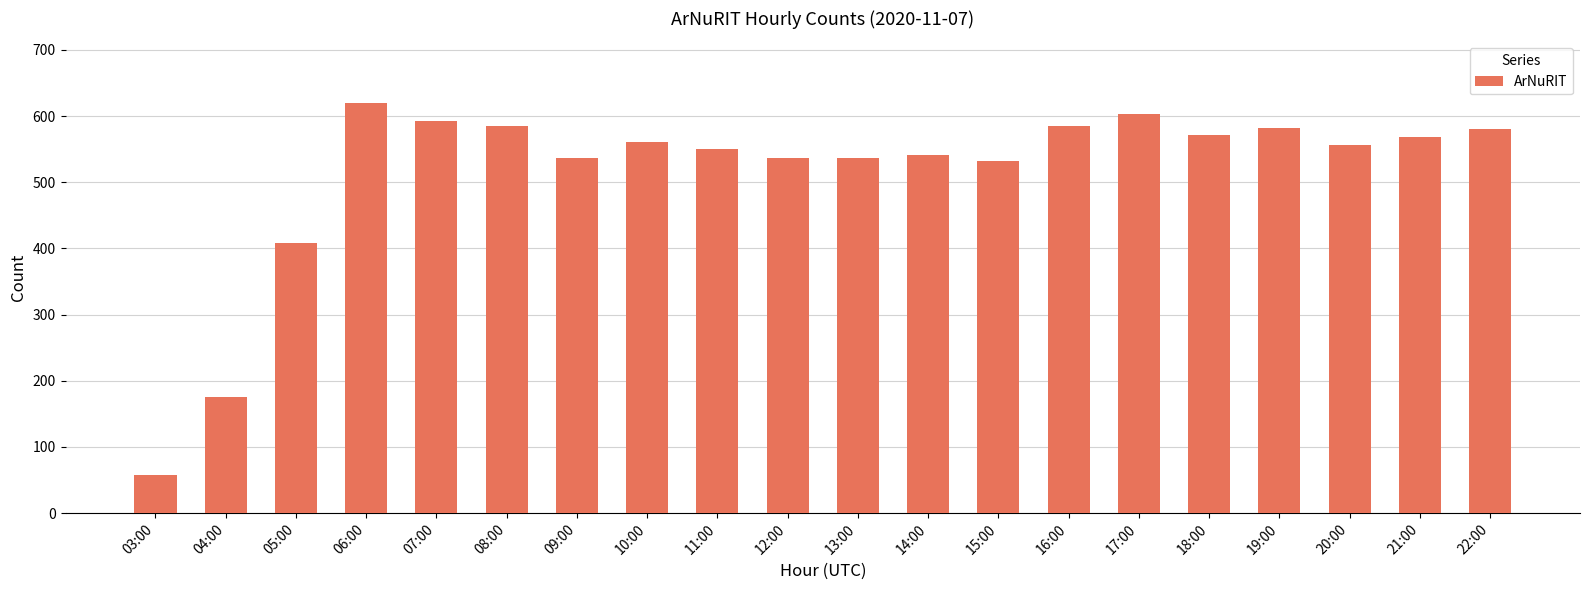

What is the smallest value displayed?

57